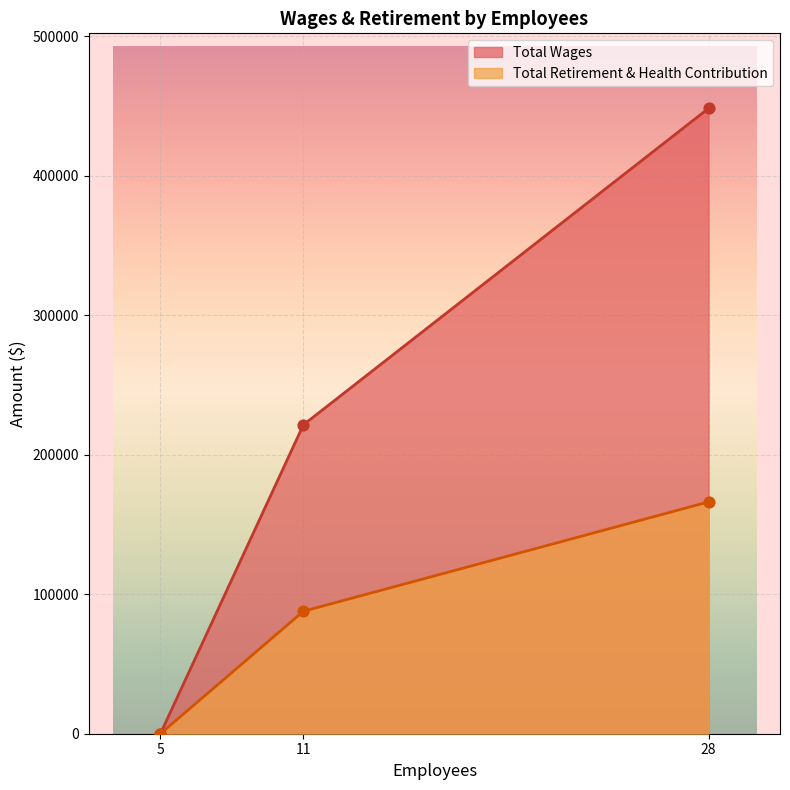

Which series reaches the maximum Y coordinate?

Total Wages